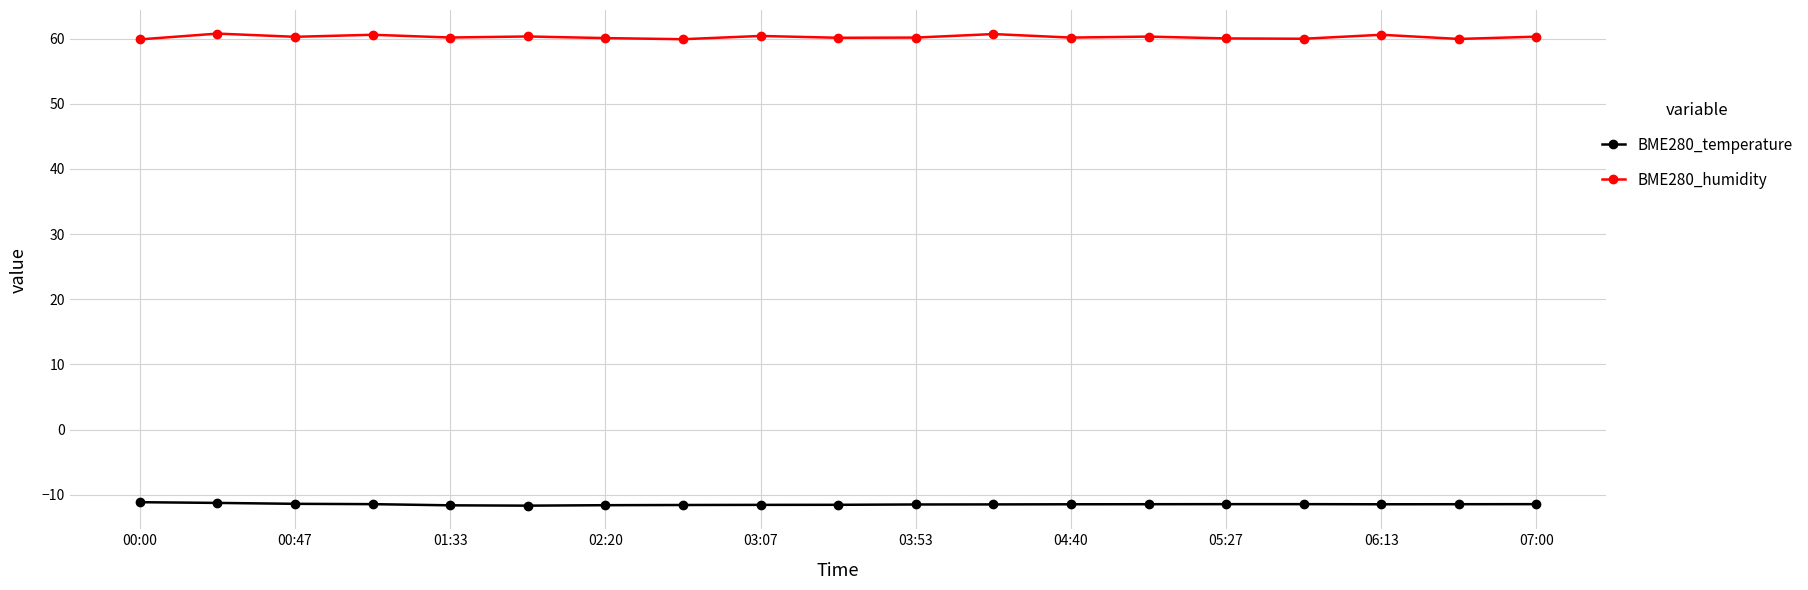

What is the value of the BME280_humidity point at the 7th from the left?

60.1